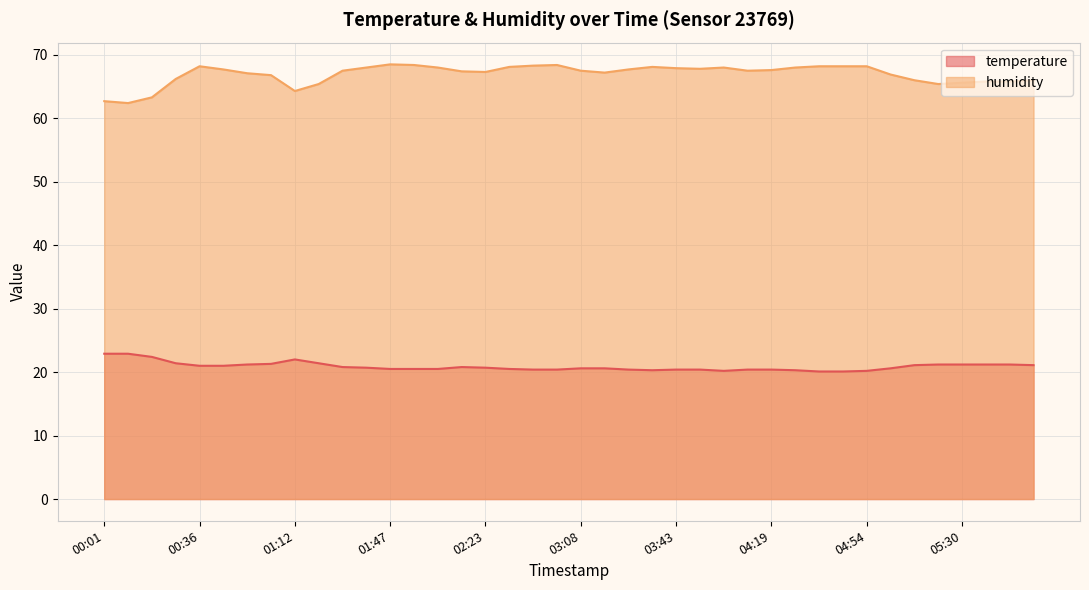

At which label is humidity closest to 65?

01:21